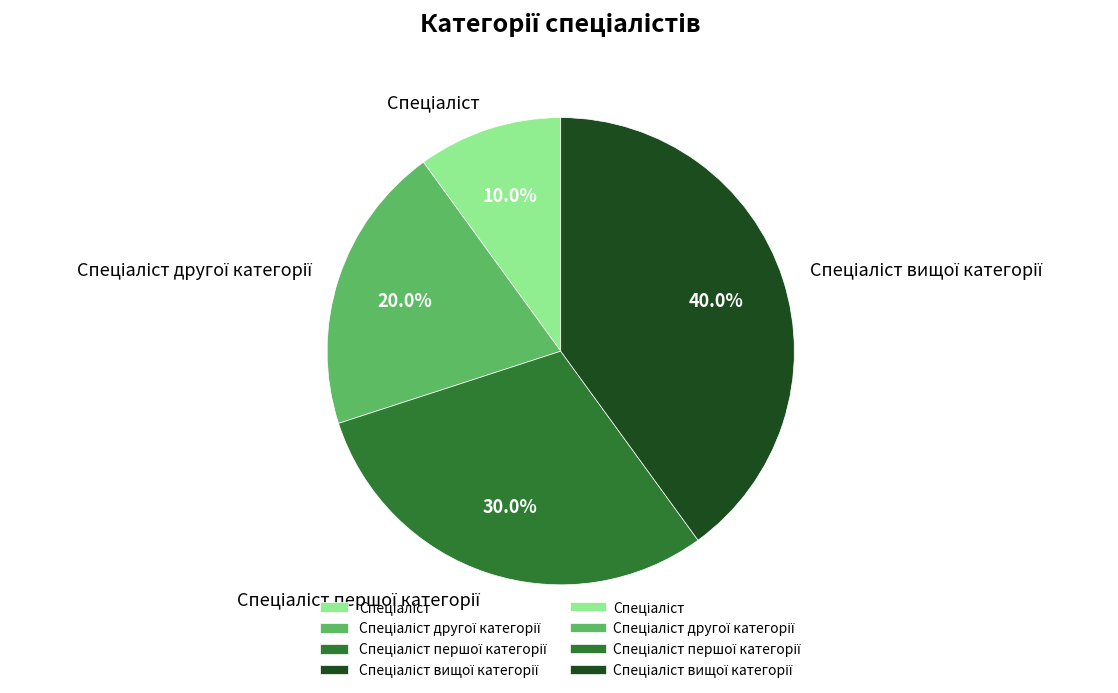

Is there any slice that represents more than half of the pie?

No